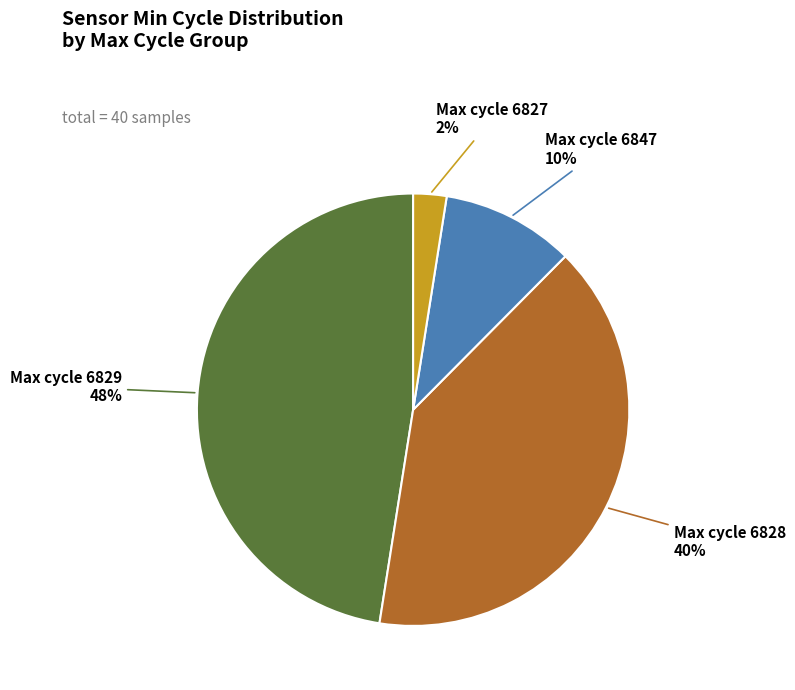

Between Max cycle 6829 and Max cycle 6828, which is larger?

Max cycle 6829